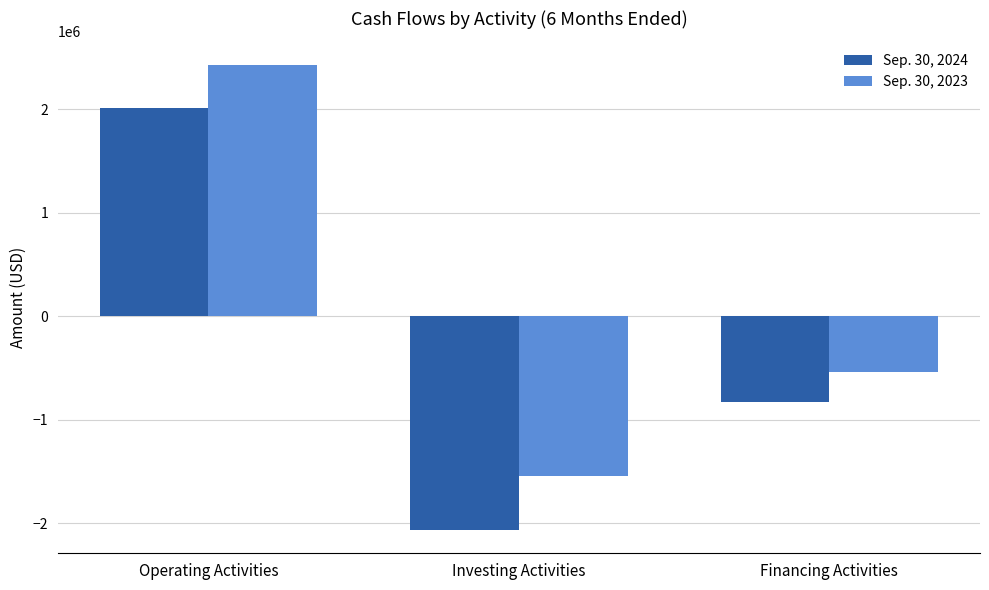

Reading right to left, list all the values displayed in this chart.

Sep. 30, 2024: -834575	-2066957	2006405
Sep. 30, 2023: -536644	-1544299	2430364